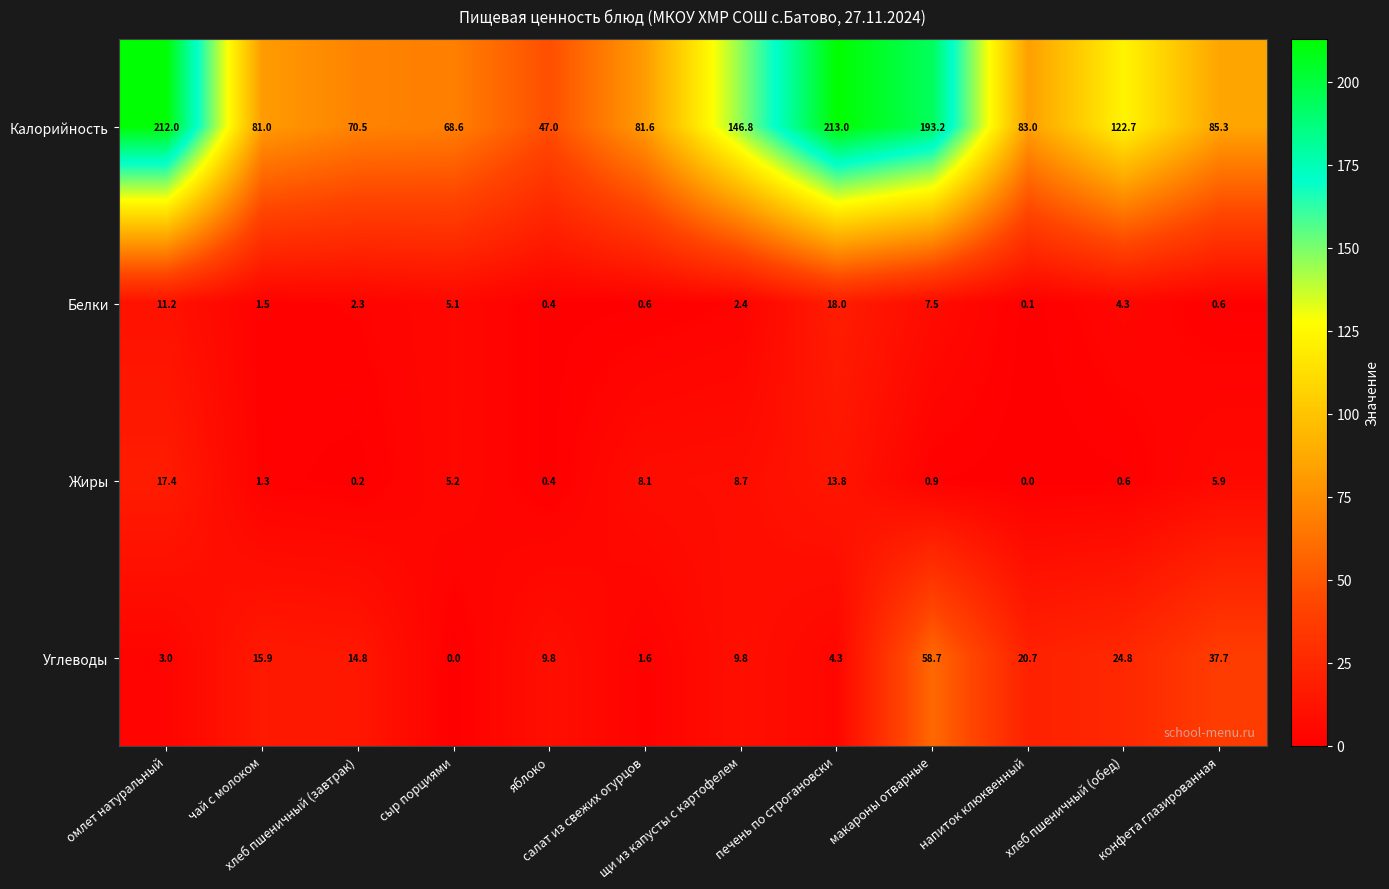

At конфета глазированная, list the series in order from smallest to largest.

Белки, Жиры, Углеводы, Калорийность